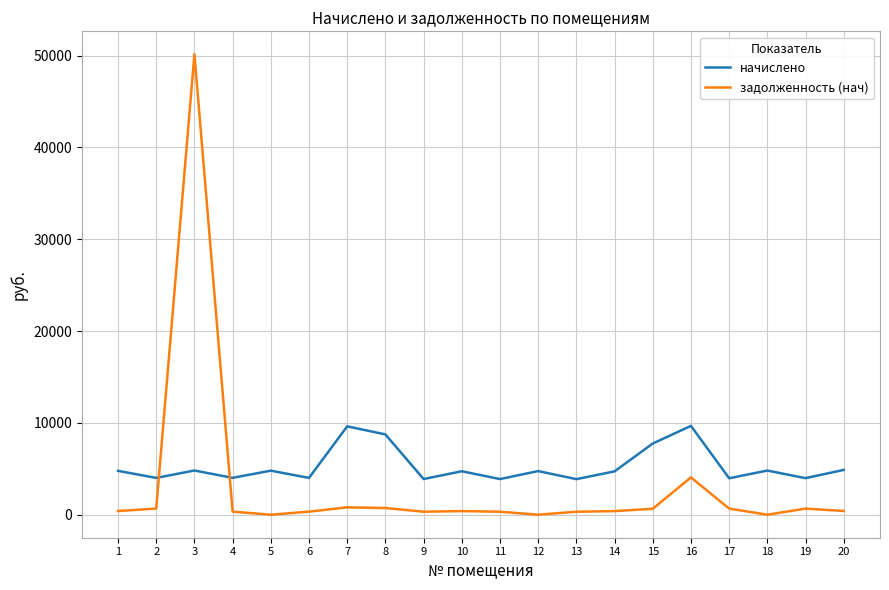

Does the chart have visible grid lines?

Yes